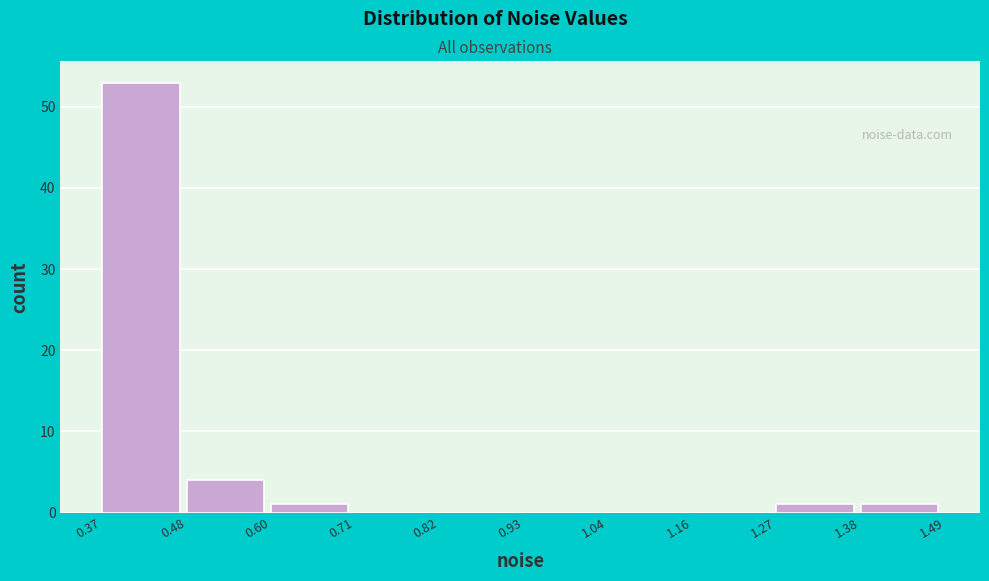

Reading left to right, transcribe this chart: for each bar, give the range it covers on the x-axis and its height. The values are not printed on the chart, so give them approximately, as read against the axis.

0.37 to 0.48: 53
0.48 to 0.60: 4
0.60 to 0.71: 1
0.71 to 0.82: 0
0.82 to 0.93: 0
0.93 to 1.04: 0
1.04 to 1.16: 0
1.16 to 1.27: 0
1.27 to 1.38: 1
1.38 to 1.49: 1